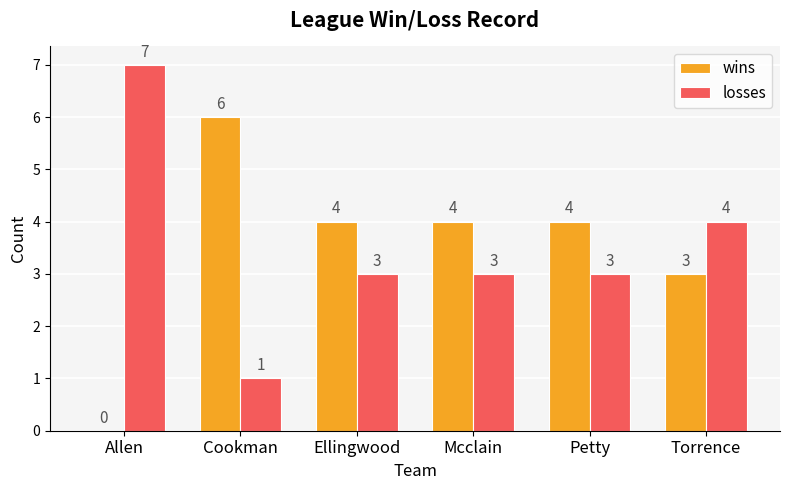

What are all the series names shown in the legend?

wins, losses